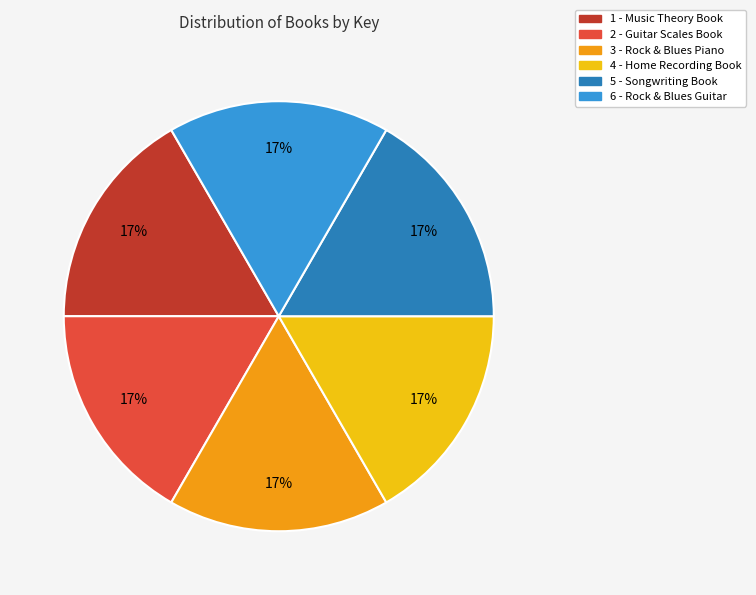

True or false: 6 - Rock & Blues Guitar accounts for 17% of the total.

True